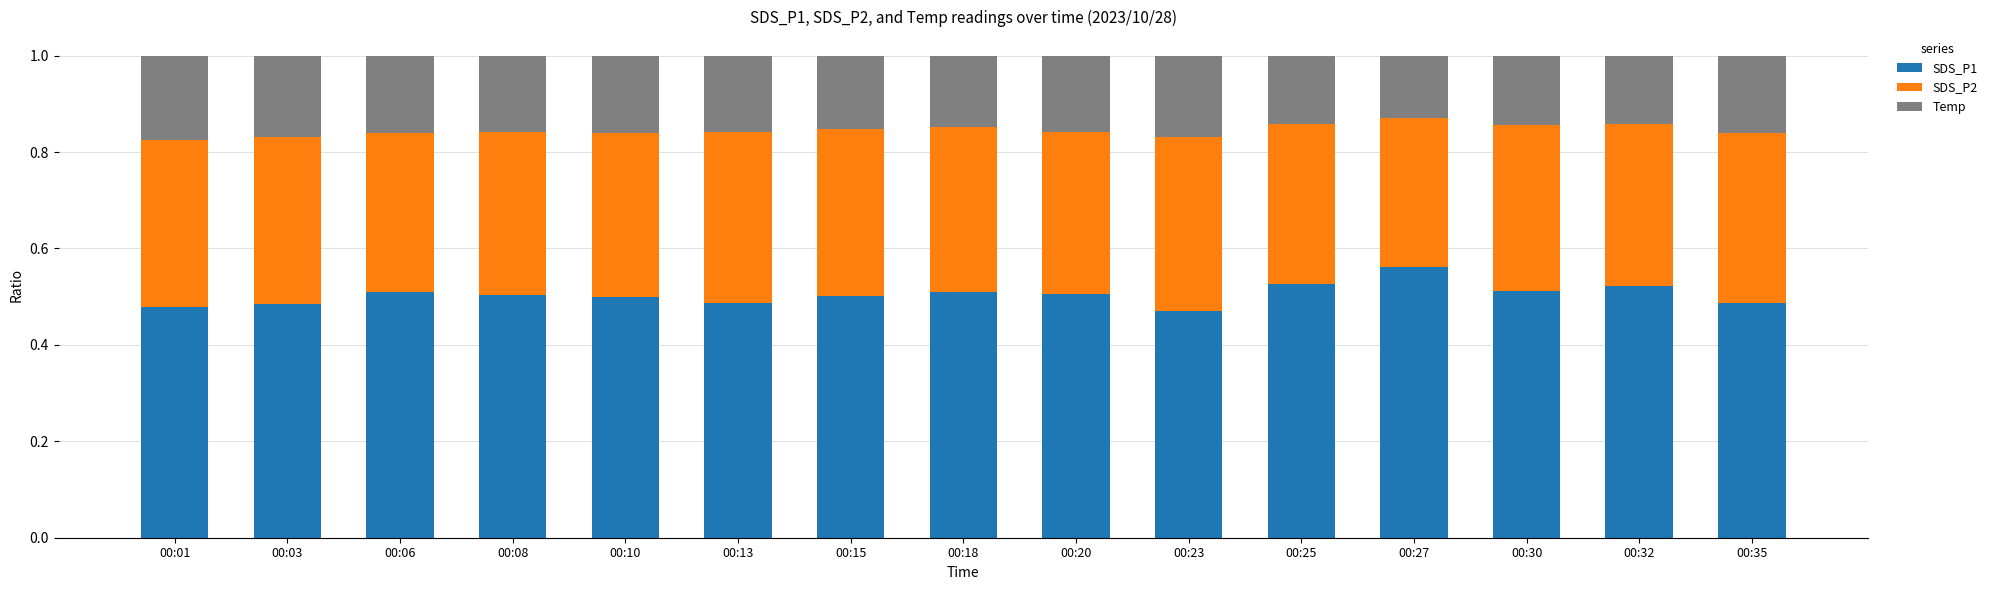

What is the sum of all SDS_P1 values?

7.6